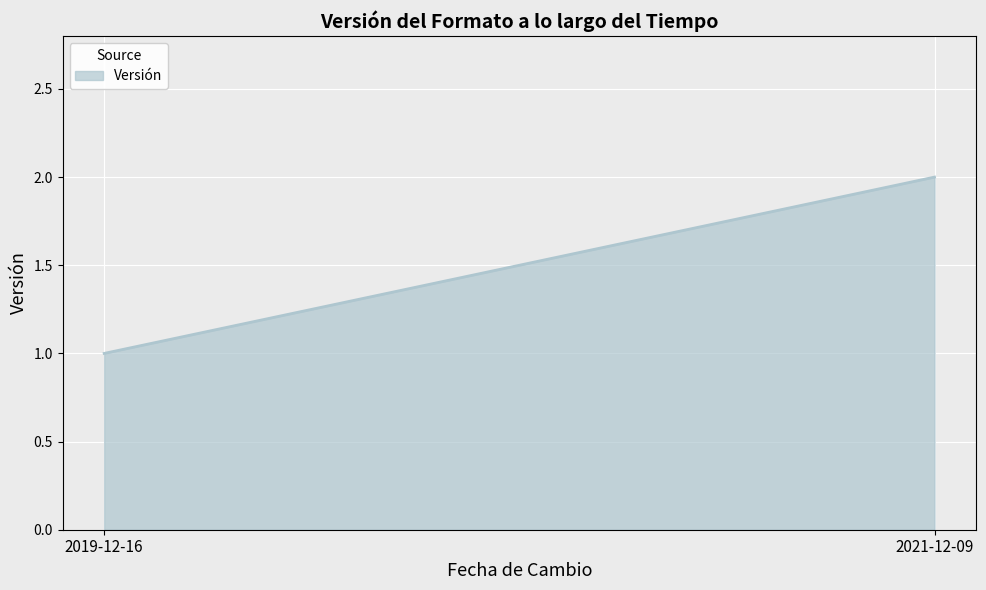

What is the minimum value shown in the chart?

1